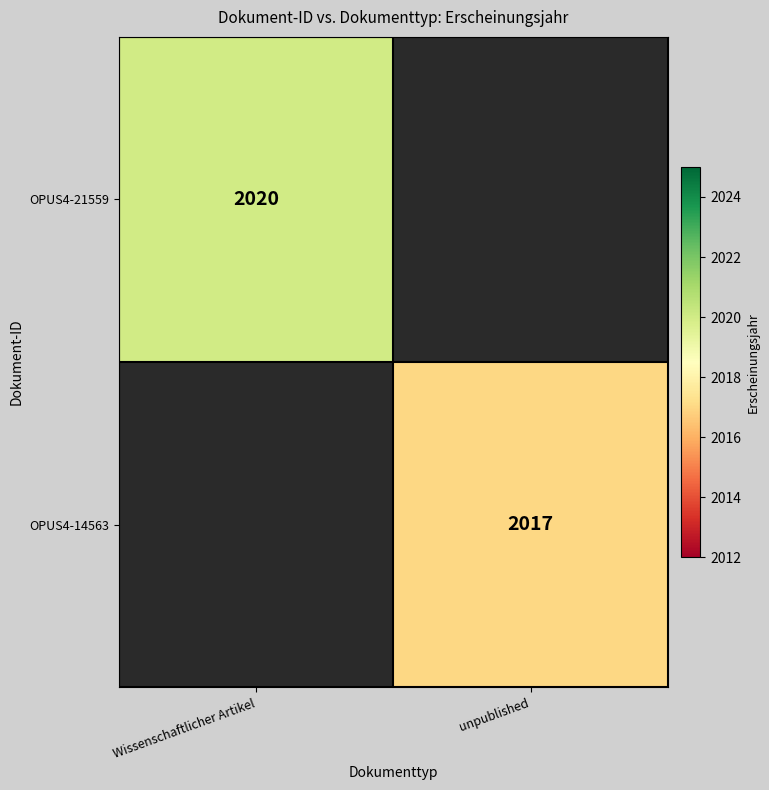

True or false: OPUS4-21559 has a value of 1304 at Wissenschaftlicher Artikel.

False